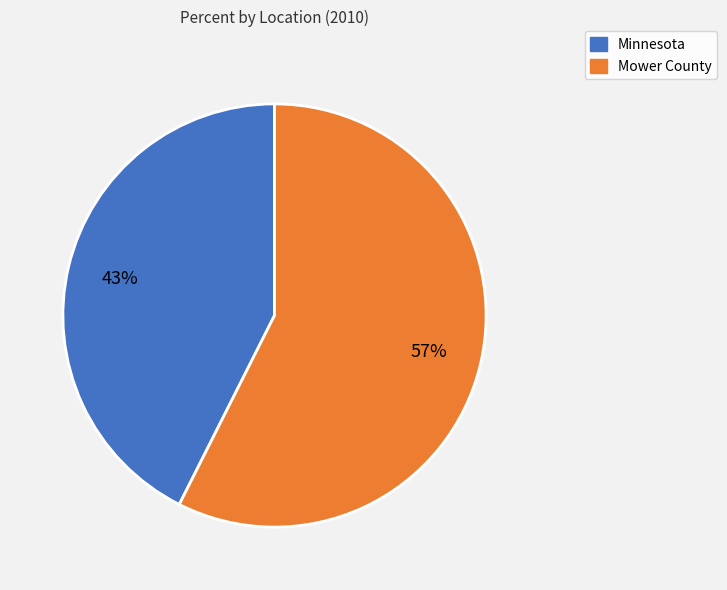

The Minnesota slice represents 43% of the pie. True or false?

True